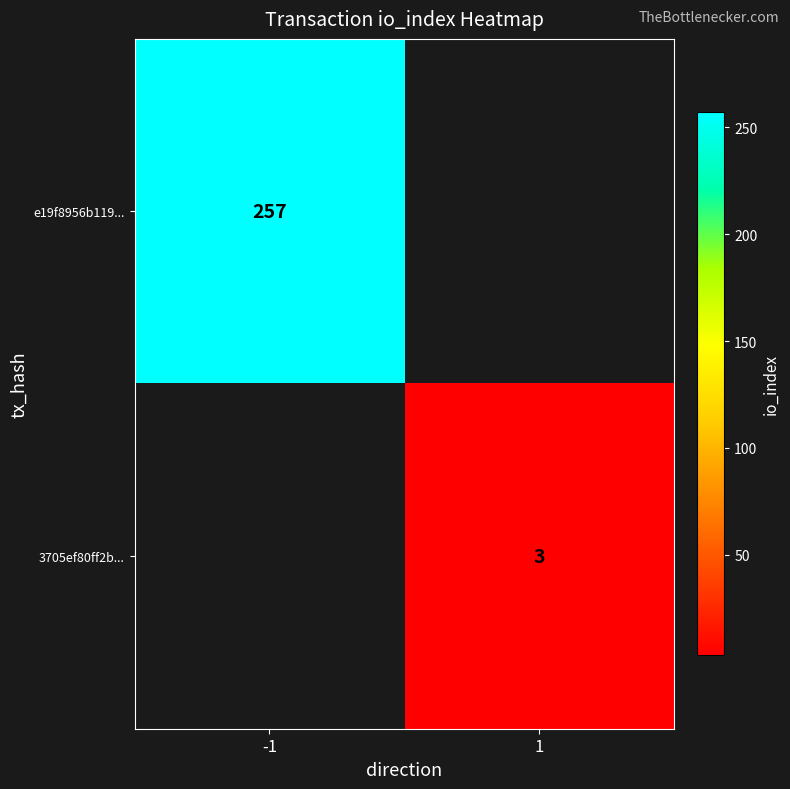

True or false: e19f8956b119... has a value of 59 at -1.

False